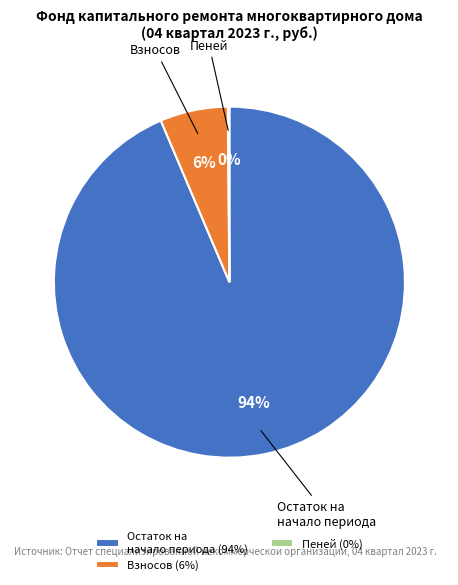

Is the sum of Взносов and Остаток на начало периода greater than half?

Yes